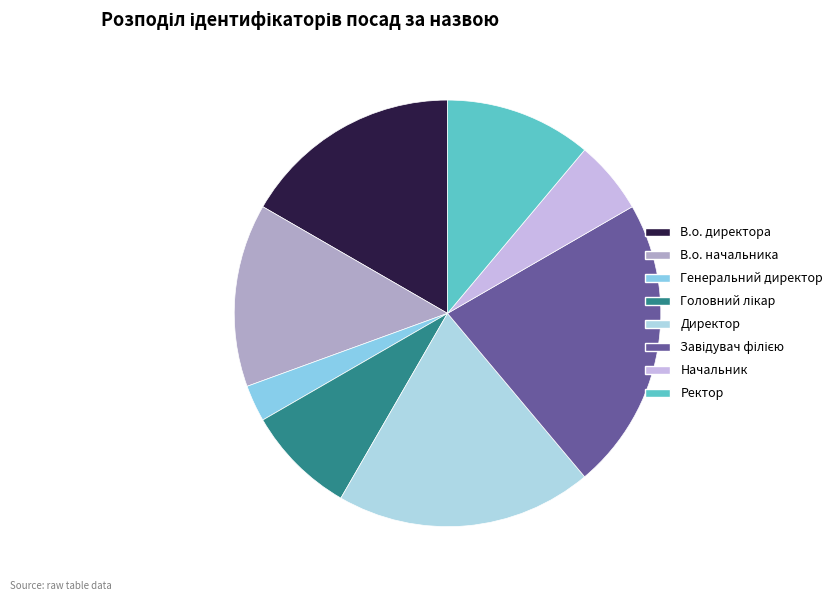

Rank the categories by value from lowest to highest.

Генеральний директор, Начальник, Головний лікар, Ректор, В.о. начальника, В.о. директора, Директор, Завідувач філією